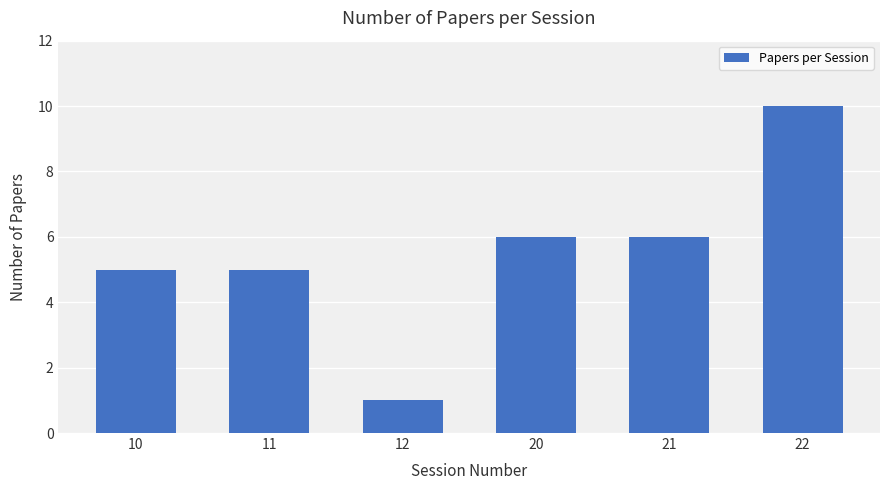

The chart shows a value of 1 at 21. True or false?

False